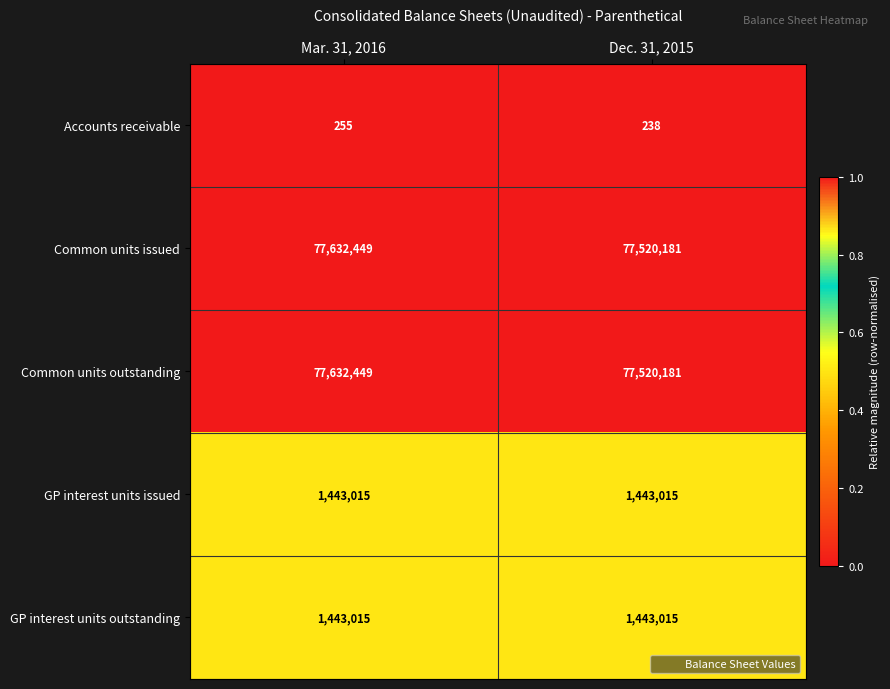

List the labels in order of Common units issued value, largest first.

Mar. 31, 2016, Dec. 31, 2015